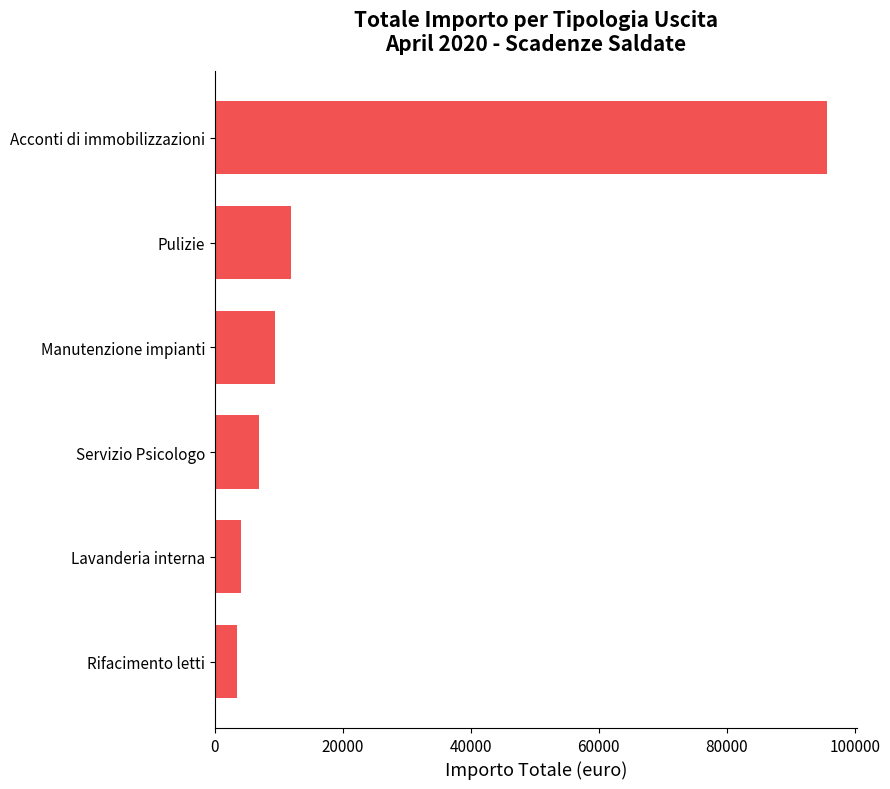

What is the approximate value at Servizio Psicologo?

6835